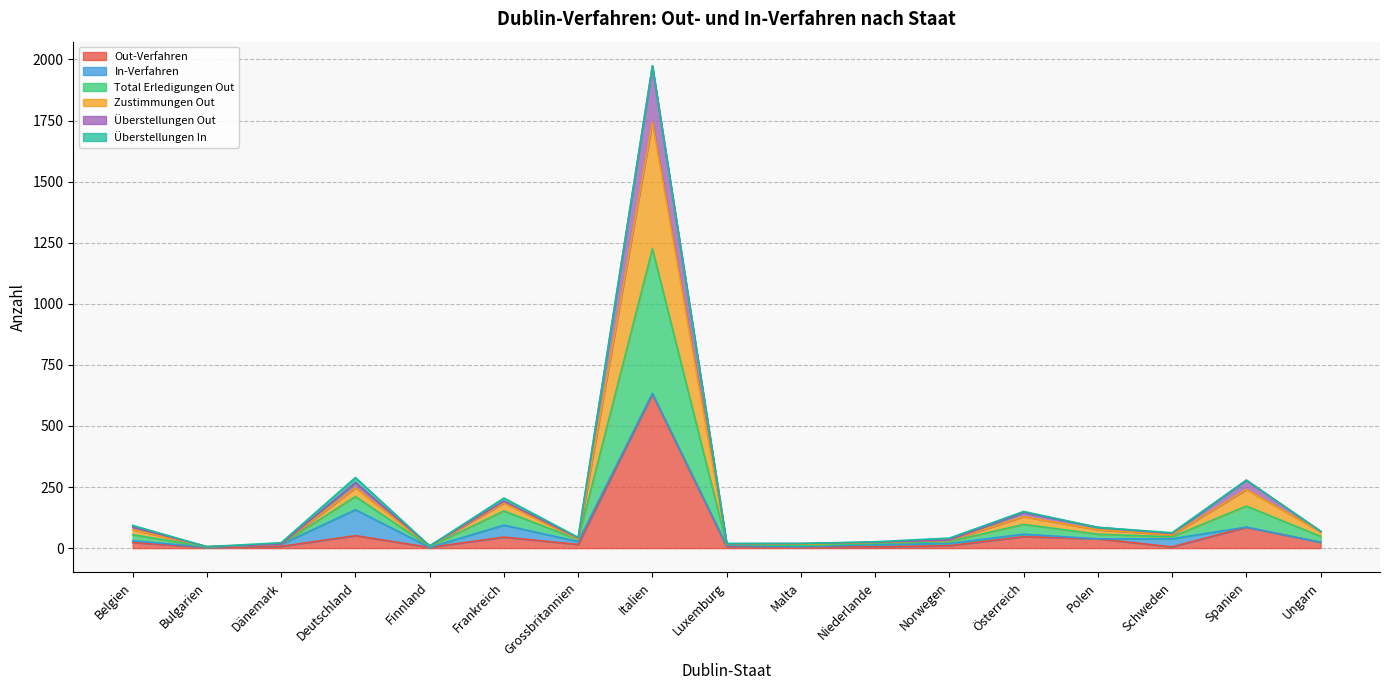

In Überstellungen Out, how many points are higher than both neighbors (excluding endpoints)?

5